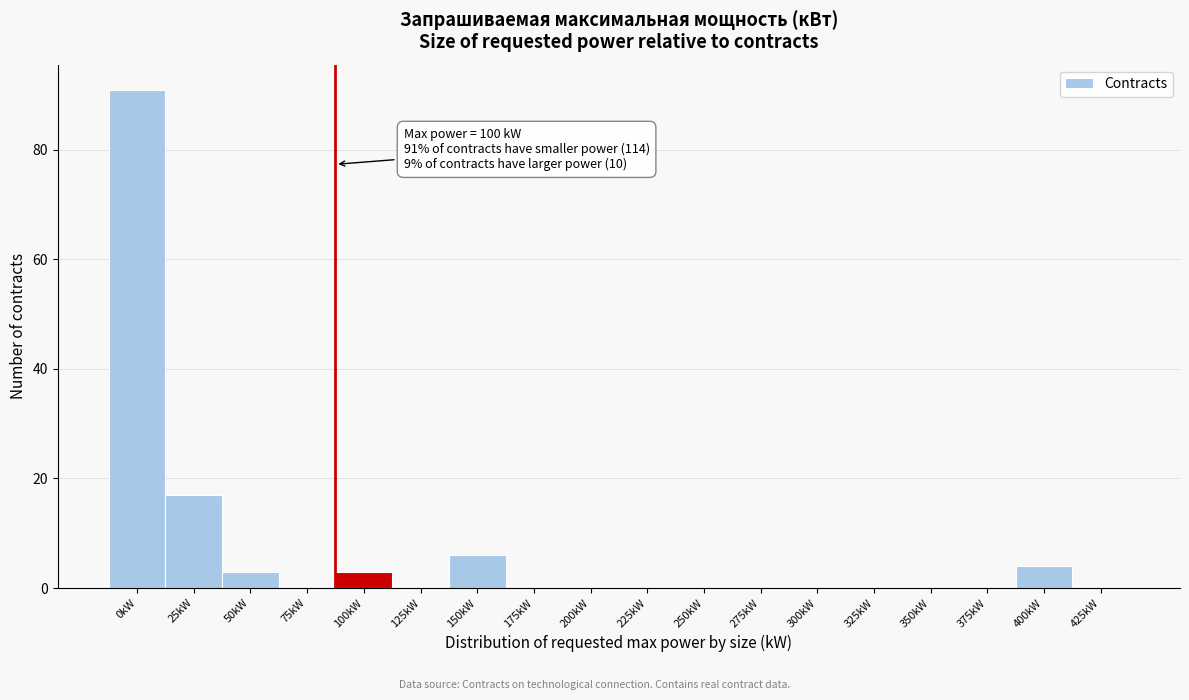

Reading left to right, extract all data points from this chart.

0kW=91	25kW=17	50kW=3	75kW=0	100kW=3	125kW=0	150kW=6	175kW=0	200kW=0	225kW=0	250kW=0	275kW=0	300kW=0	325kW=0	350kW=0	375kW=0	400kW=4	425kW=0